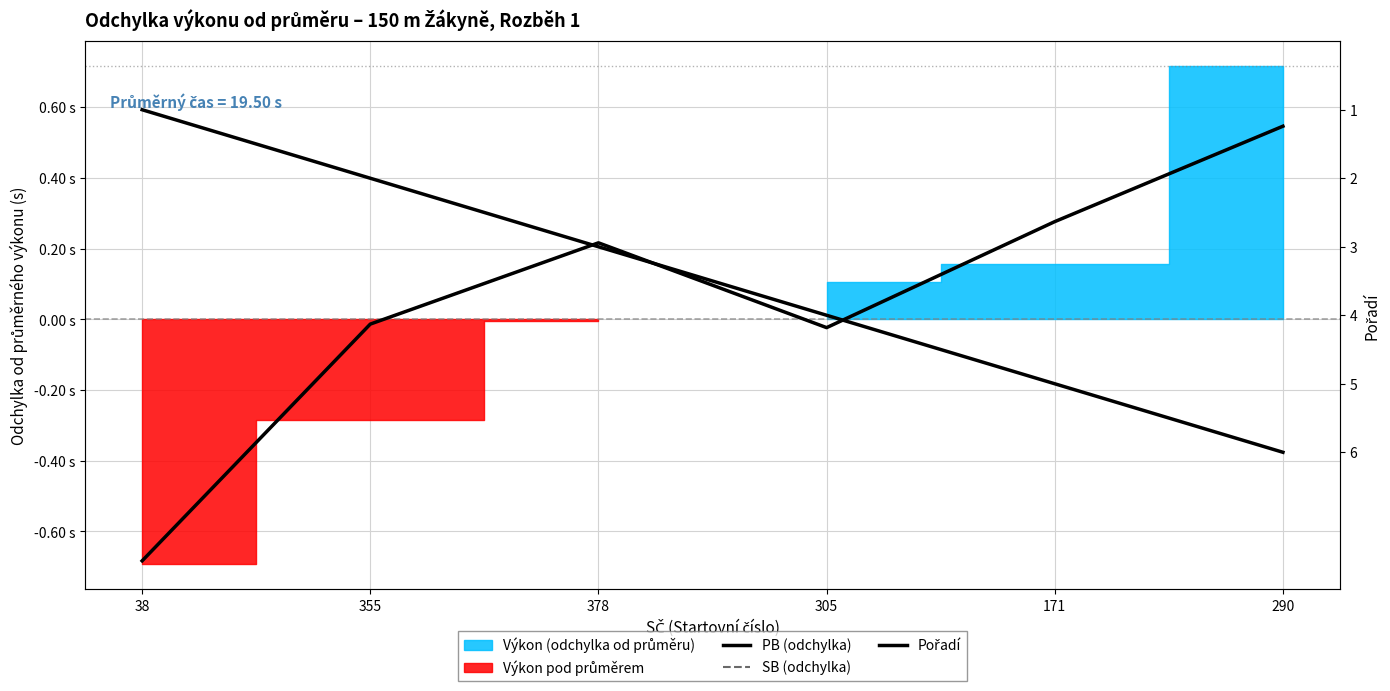

Does the chart display data point markers on the line(s)?

No